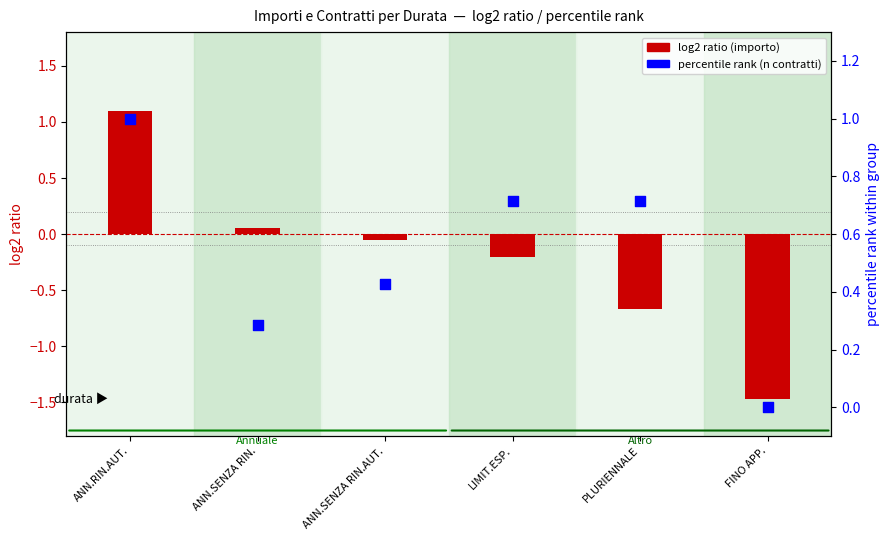

Which series has the widest spread of Y values?

log2 ratio (importo vs media)